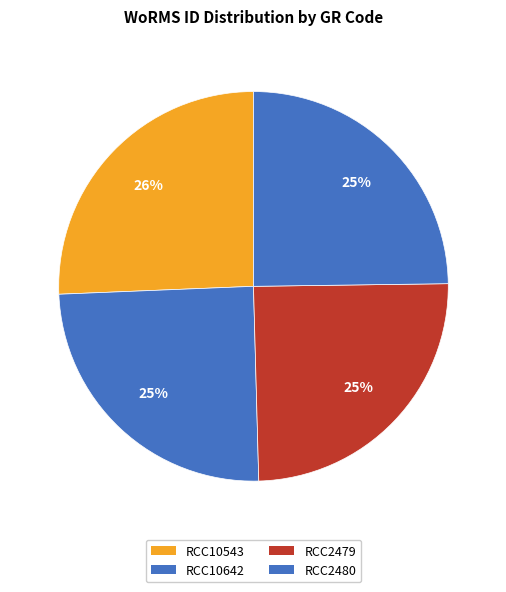

What is the smallest slice in the pie chart?

RCC10642